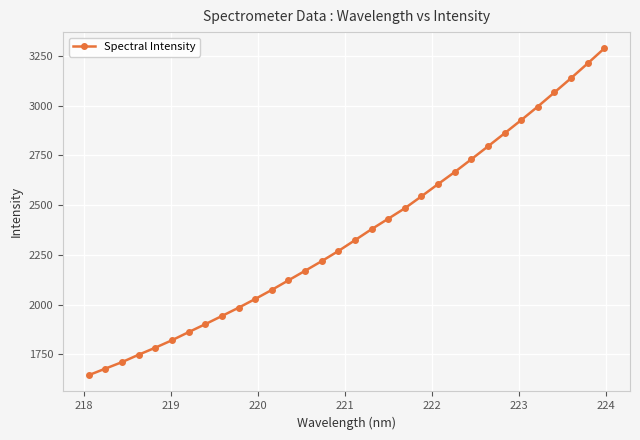

What is the average value?

2356.8